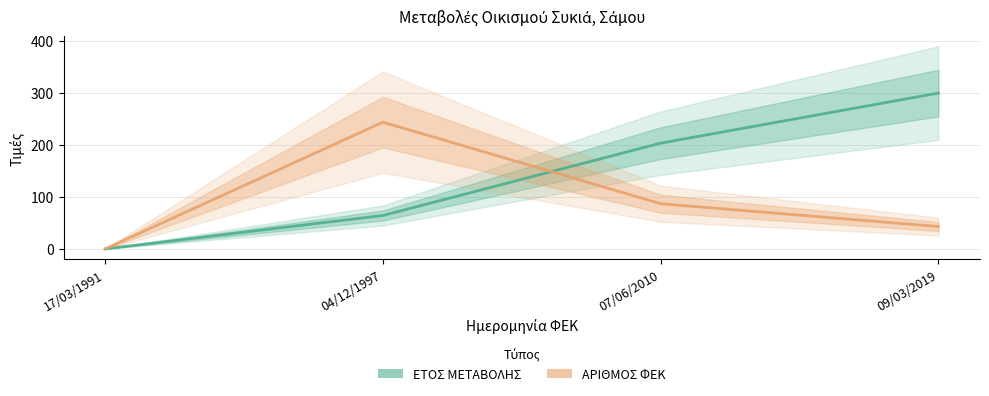

How many interior local peaks does the ΑΡΙΘΜΟΣ ΦΕΚ series have?

1